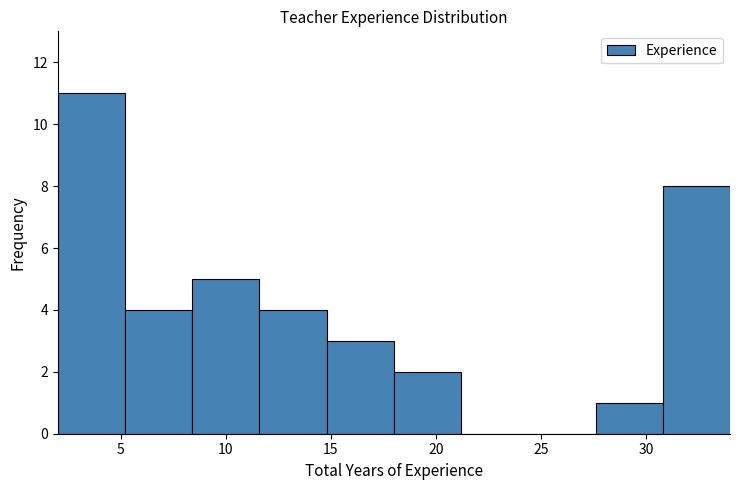

Reading left to right, transcribe this chart: for each bar, give the range it covers on the x-axis and its height. Neither the bar edges nor the heights are printed on the chart, so give them approximately, as read against the axes.

2.0 to 5.2: 11
5.2 to 8.4: 4
8.4 to 11.6: 5
11.6 to 14.8: 4
14.8 to 18.0: 3
18.0 to 21.2: 2
21.2 to 24.4: 0
24.4 to 27.6: 0
27.6 to 30.8: 1
30.8 to 34.0: 8